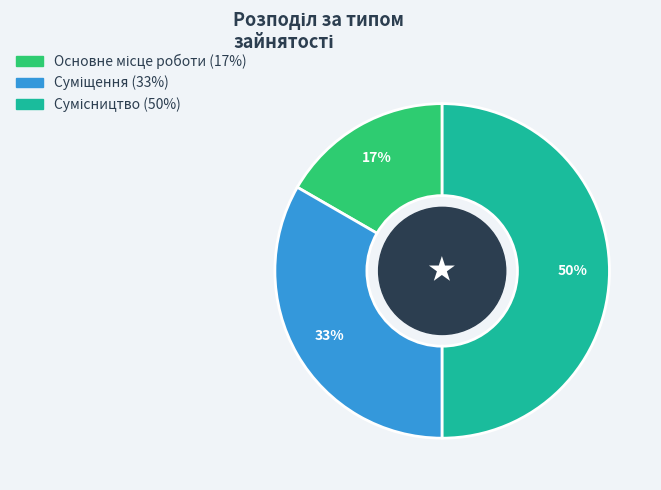

To the nearest percent, what is the difference between the largest and smallest slice percentages?

33%